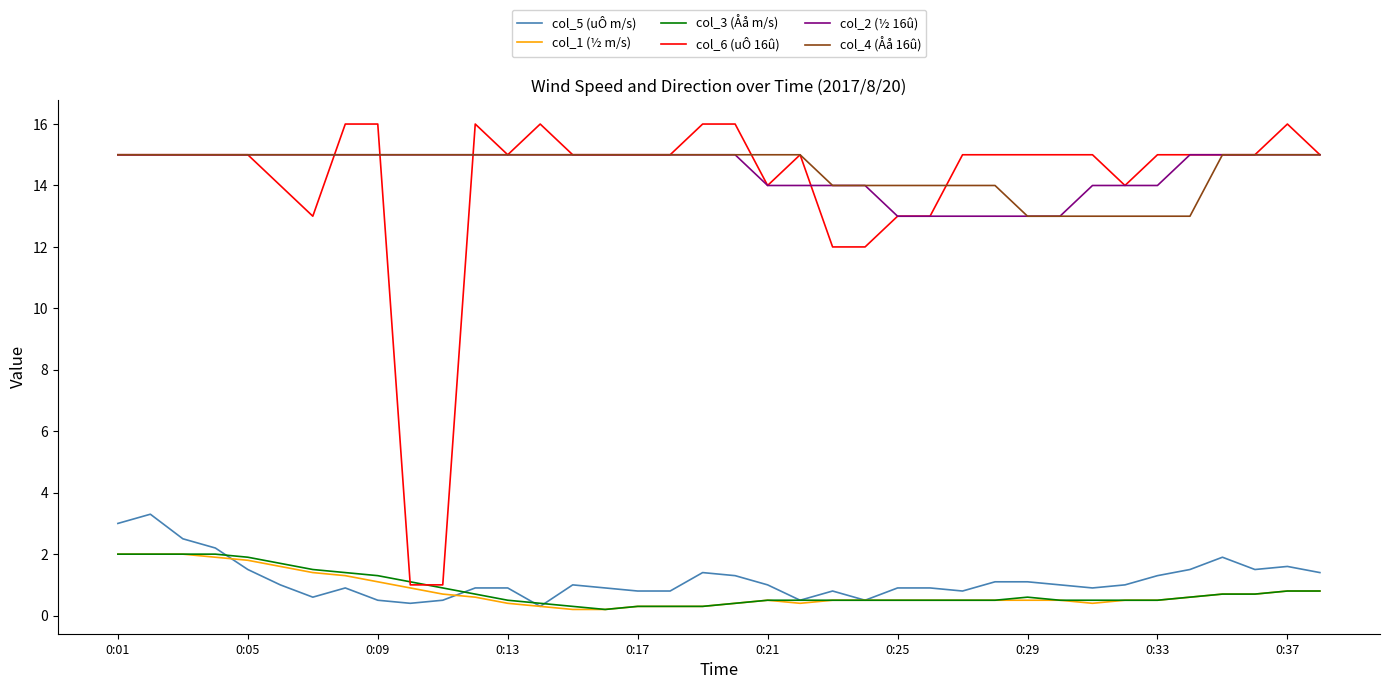

True or false: col_5 (uÔ m/s) and col_6 (uÔ 16û) cross at least once.

False